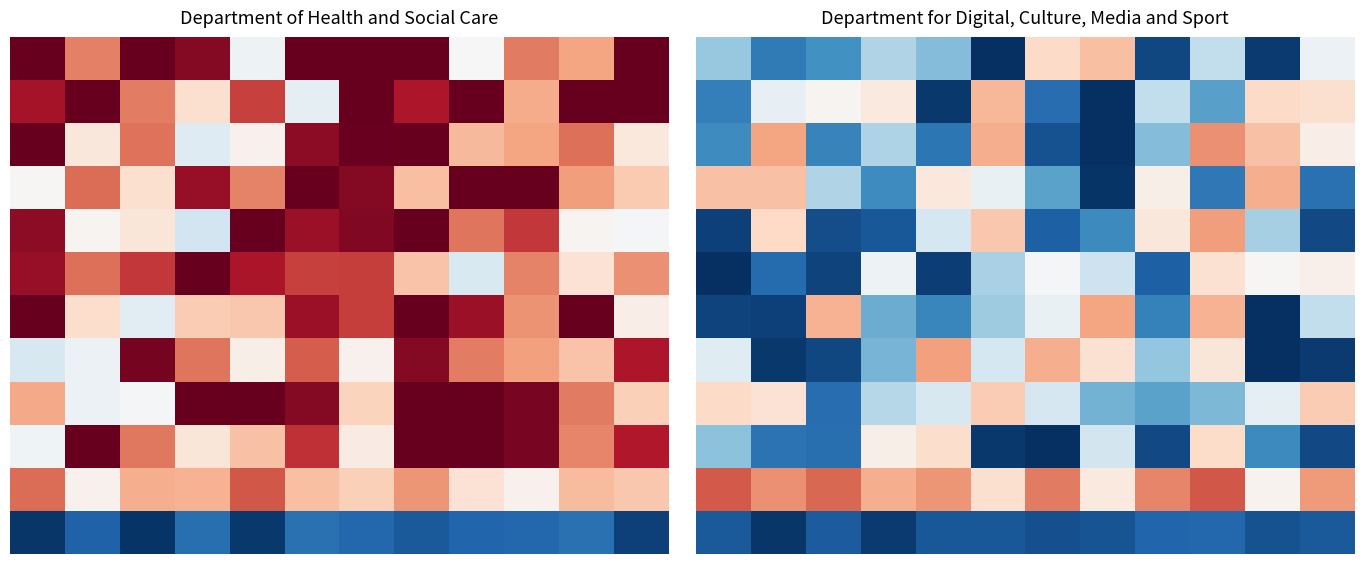

At how many categories does at least one series exceed 17?

2